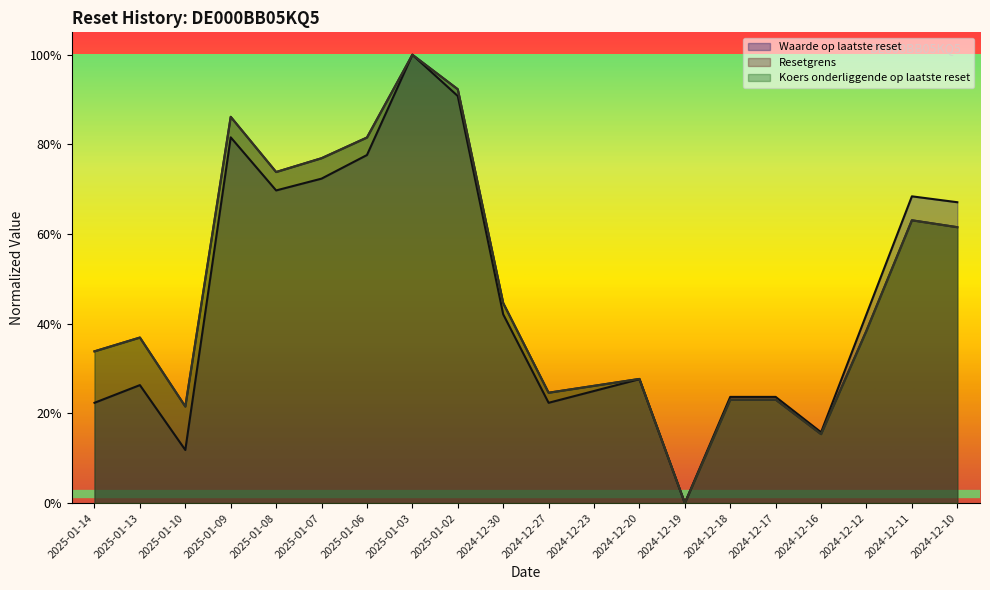

Reading left to right, transcribe all the data shown in this chart.

Waarde op laatste reset: 0.2	0.3	0.1	0.8	0.7	0.7	0.8	1.0	0.9	0.4	0.2	0.2	0.3	0.0	0.2	0.2	0.2	0.4	0.7	0.7
Resetgrens: 0.3	0.4	0.2	0.9	0.7	0.8	0.8	1.0	0.9	0.4	0.2	0.3	0.3	0.0	0.2	0.2	0.2	0.4	0.6	0.6
Koers onderliggende op laatste reset: 0.3	0.4	0.2	0.9	0.7	0.8	0.8	1.0	0.9	0.4	0.2	0.3	0.3	0.0	0.2	0.2	0.2	0.4	0.6	0.6